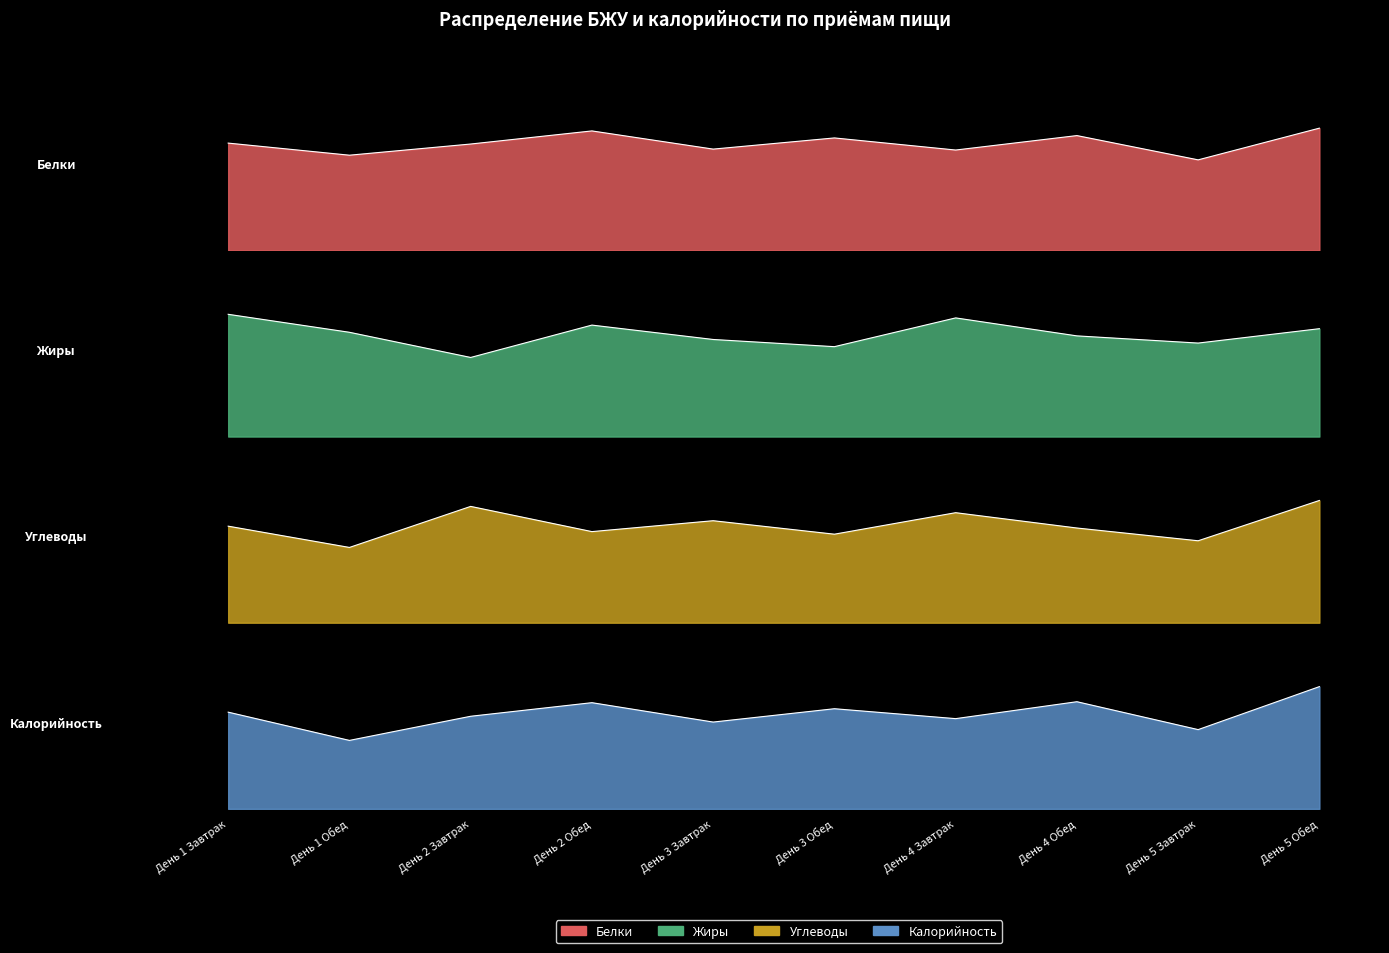

What is the difference between the highest and lowest values at День 4 Обед?

0.2